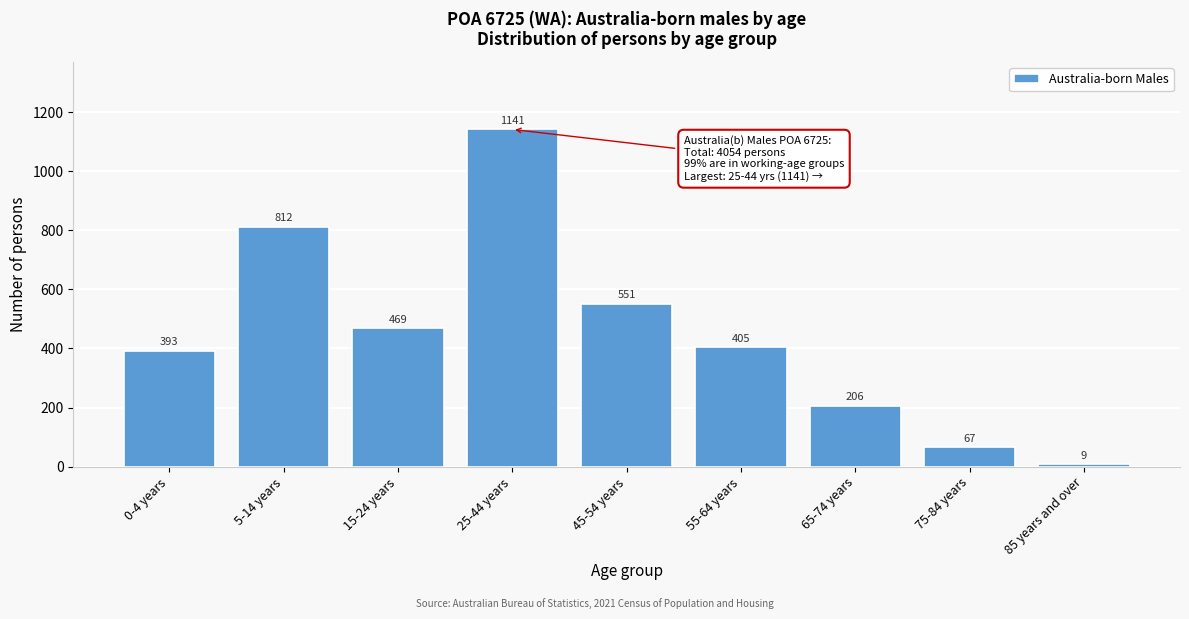

Reading left to right, transcribe all the data shown in this chart.

0-4 years=393	5-14 years=812	15-24 years=469	25-44 years=1141	45-54 years=551	55-64 years=405	65-74 years=206	75-84 years=67	85 years and over=9